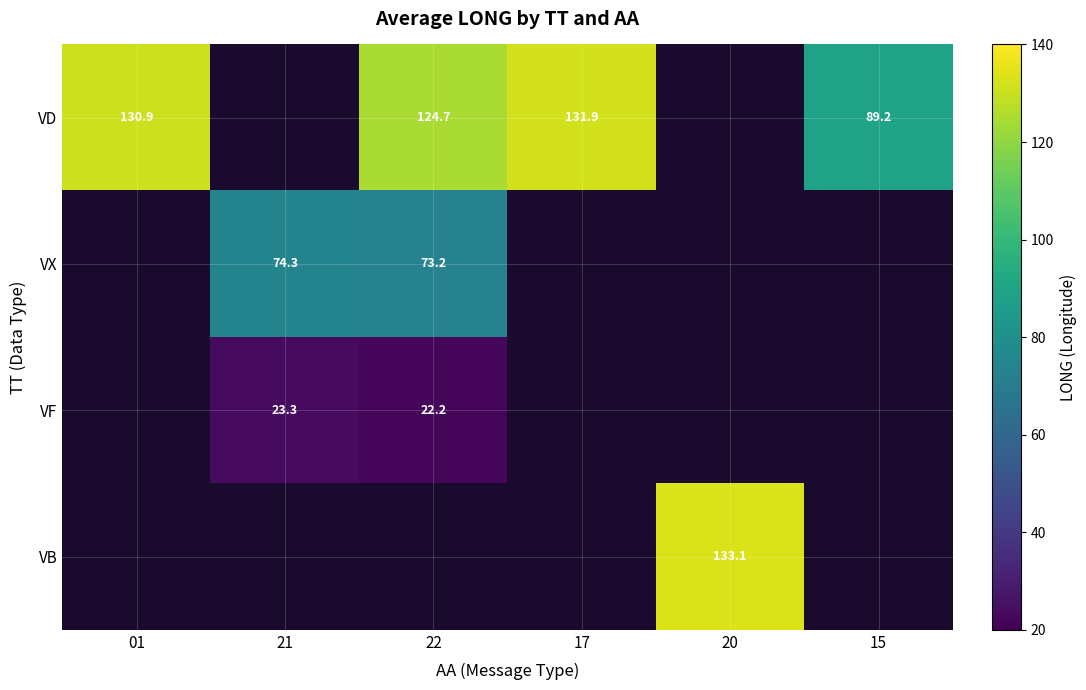

Is it true that VB equals 133.1 at 20?

True